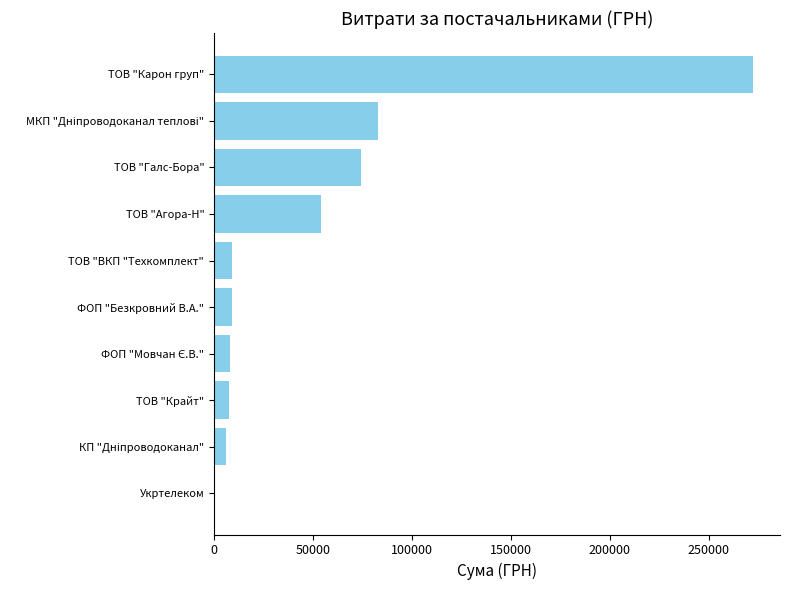

What value does the data have at ФОП "Безкровний В.А."?

9063.0